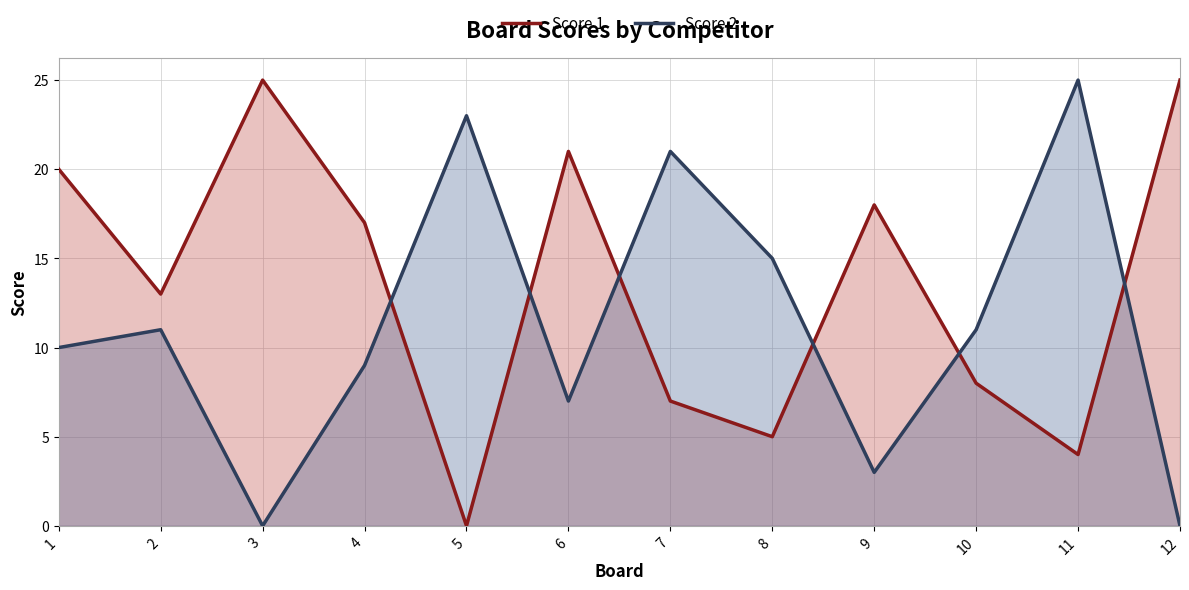

What is the difference between the Score 2 values at 7 and 1?

11